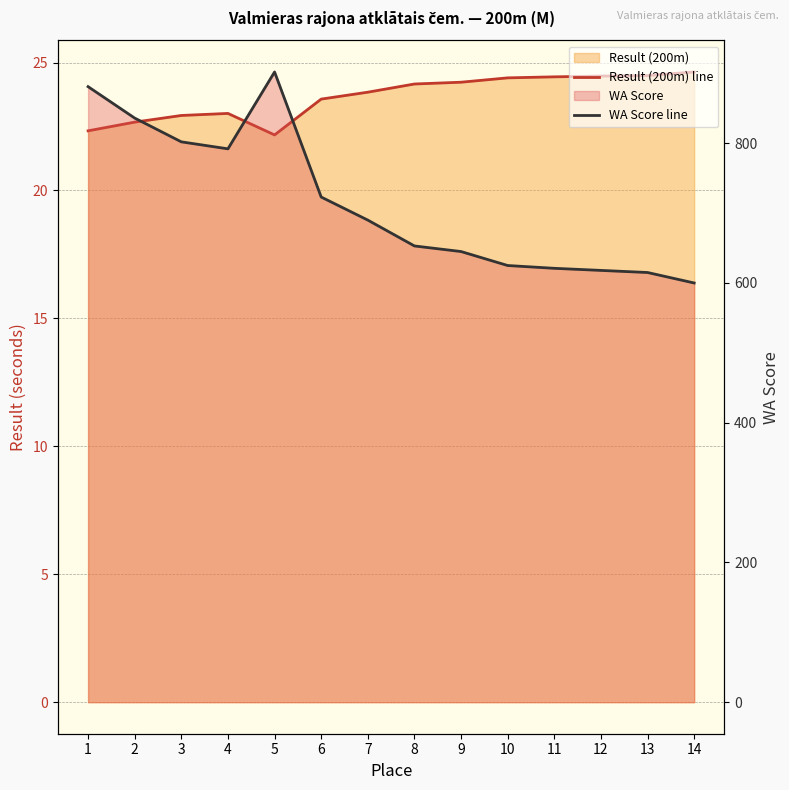

How many data points does each series have?

14